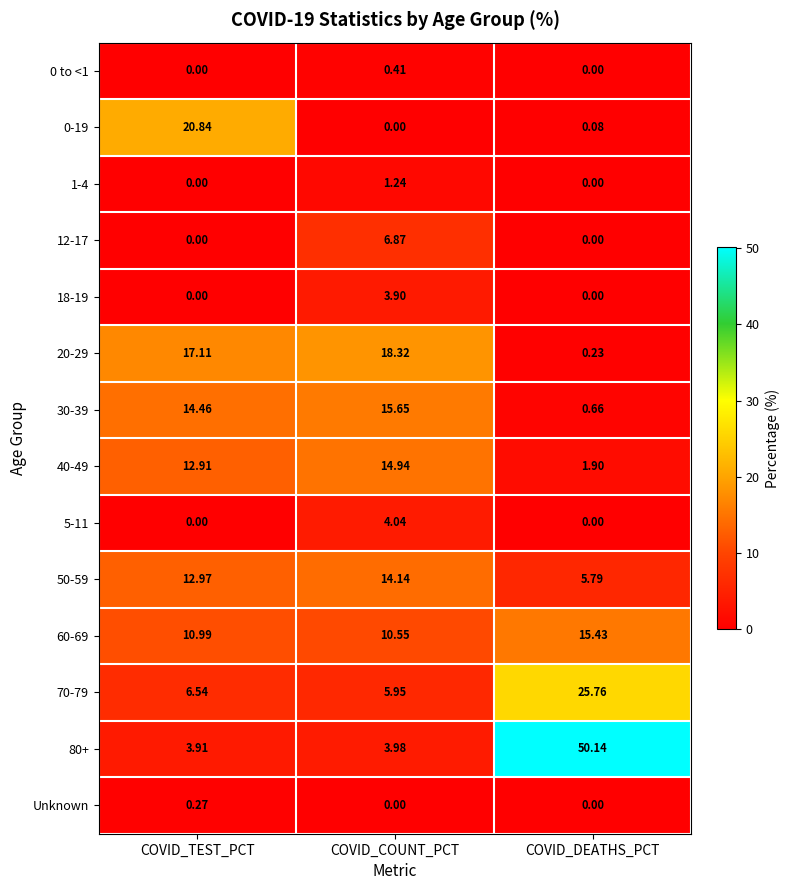

At which label does 20-29 reach its minimum?

COVID_DEATHS_PCT